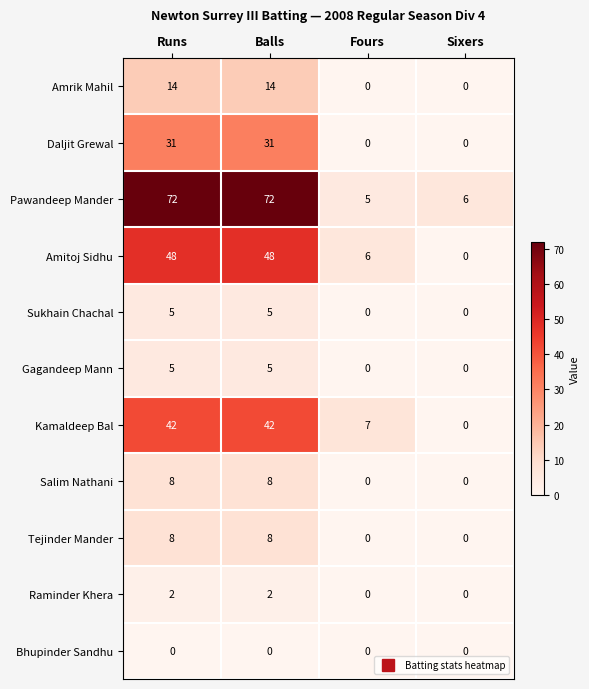

How many Amitoj Sidhu values are between 6 and 48?

3